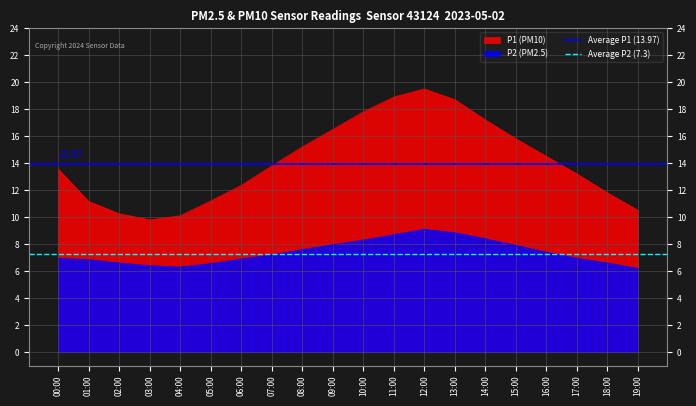

What is the average value of the Average P2 (7.3) series?

7.3